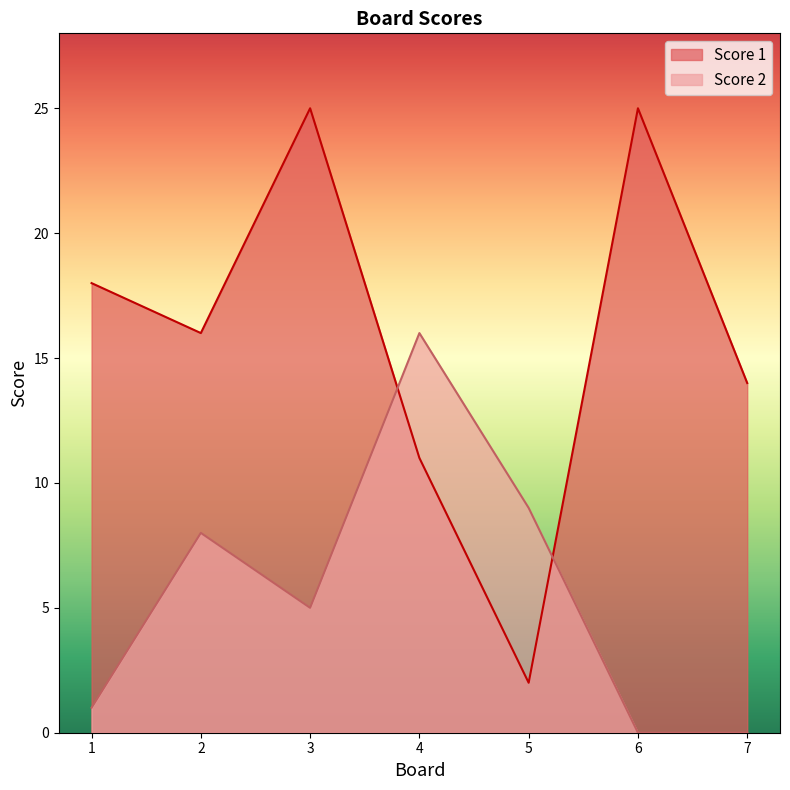

Which series has the largest total across all categories?

Score 1